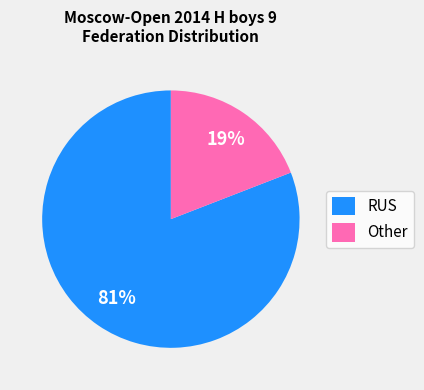

Rank the categories by value from lowest to highest.

Other, RUS